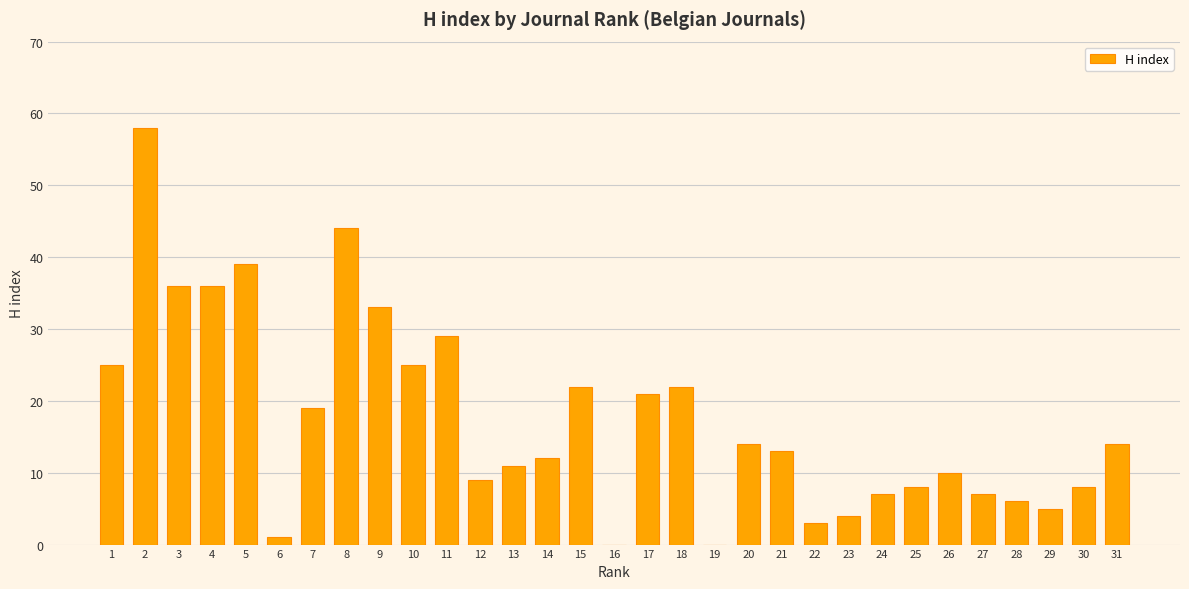

What is the sum of the values at 3 and 19?

36